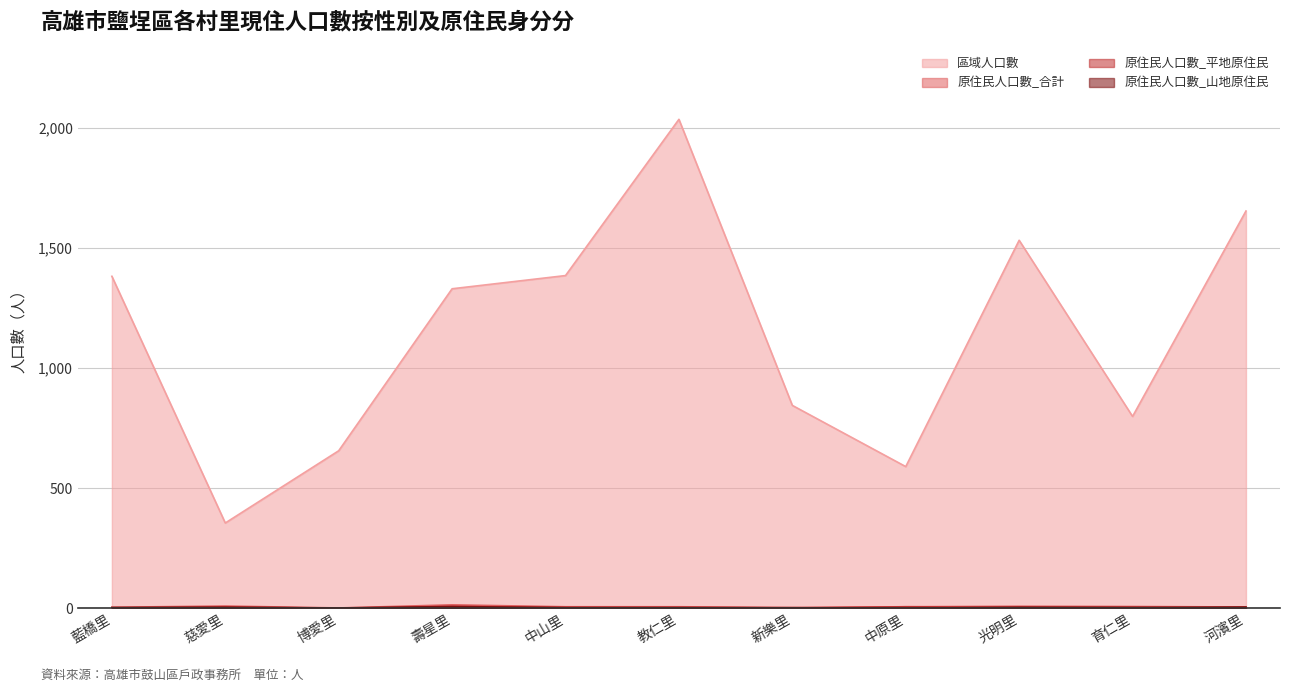

Reading left to right, list all the values displayed in this chart.

區域人口數: 1383	355	656	1331	1386	2037	845	590	1533	799	1655
原住民人口數_合計: 4	9	1	14	6	6	3	6	8	7	5
原住民人口數_平地原住民: 1	5	0	7	4	4	1	6	4	4	0
原住民人口數_山地原住民: 3	4	1	7	2	2	2	0	4	3	5